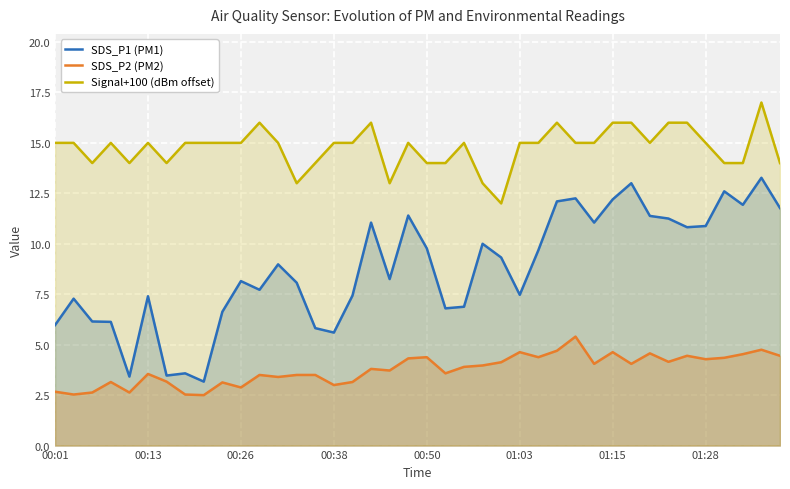

Reading left to right, transcribe all the data shown in this chart.

SDS_P1 (PM1): 6.0	7.3	6.2	6.1	3.4	7.4	3.5	3.6	3.2	6.6	8.2	7.7	9.0	8.1	5.8	5.6	7.4	11.1	8.2	11.4	9.8	6.8	6.9	10.0	9.3	7.5	9.7	12.1	12.2	11.1	12.2	13.0	11.4	11.2	10.8	10.9	12.6	11.9	13.3	11.8
SDS_P2 (PM2): 2.7	2.5	2.6	3.1	2.6	3.5	3.2	2.5	2.5	3.1	2.9	3.5	3.4	3.5	3.5	3.0	3.1	3.8	3.7	4.3	4.4	3.6	3.9	4.0	4.1	4.6	4.4	4.7	5.4	4.0	4.6	4.0	4.6	4.2	4.5	4.3	4.3	4.5	4.8	4.5
Signal+100 (dBm offset): 15.0	15.0	14.0	15.0	14.0	15.0	14.0	15.0	15.0	15.0	15.0	16.0	15.0	13.0	14.0	15.0	15.0	16.0	13.0	15.0	14.0	14.0	15.0	13.0	12.0	15.0	15.0	16.0	15.0	15.0	16.0	16.0	15.0	16.0	16.0	15.0	14.0	14.0	17.0	14.0